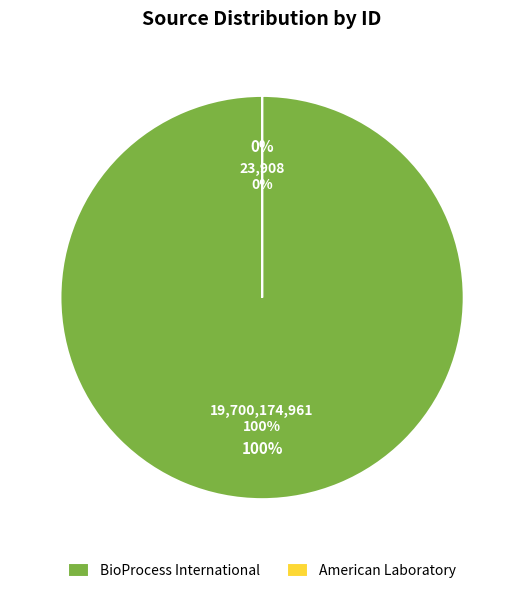

Rank the categories by value from lowest to highest.

American Laboratory, BioProcess International